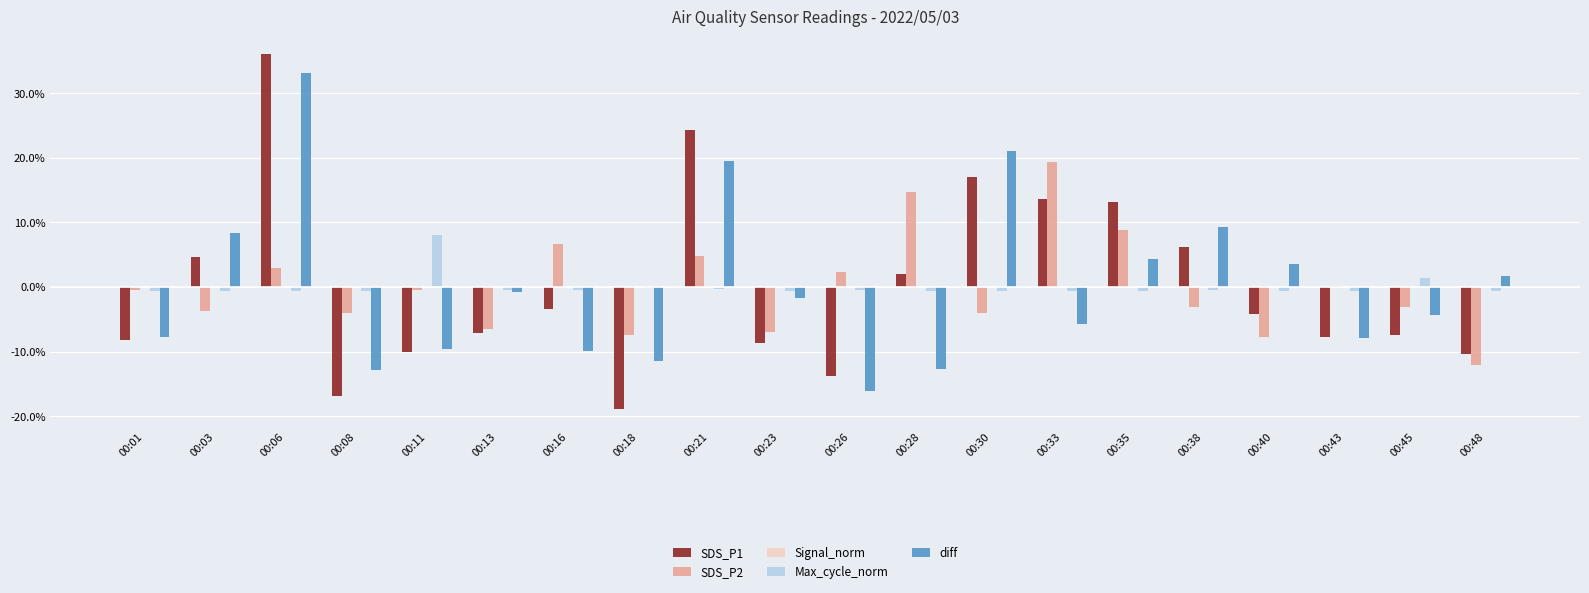

The value of SDS_P1 at 00:35 is 13.2. True or false?

True